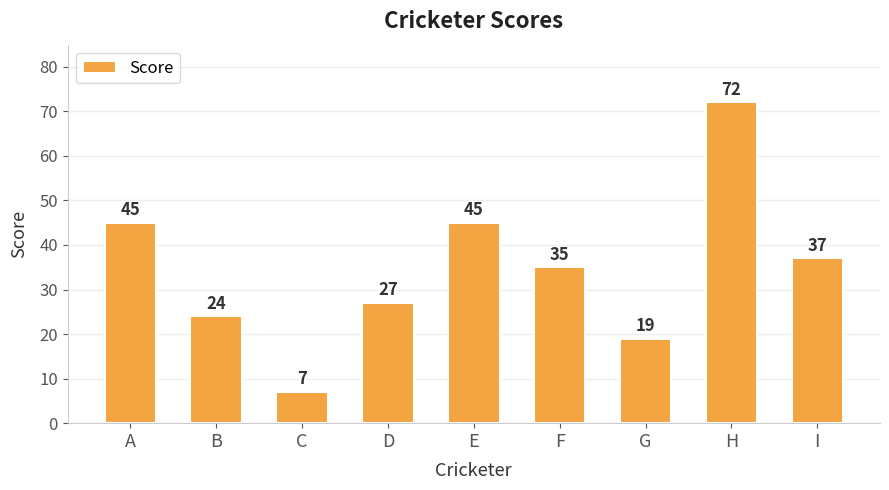

The value at H is 72. True or false?

True